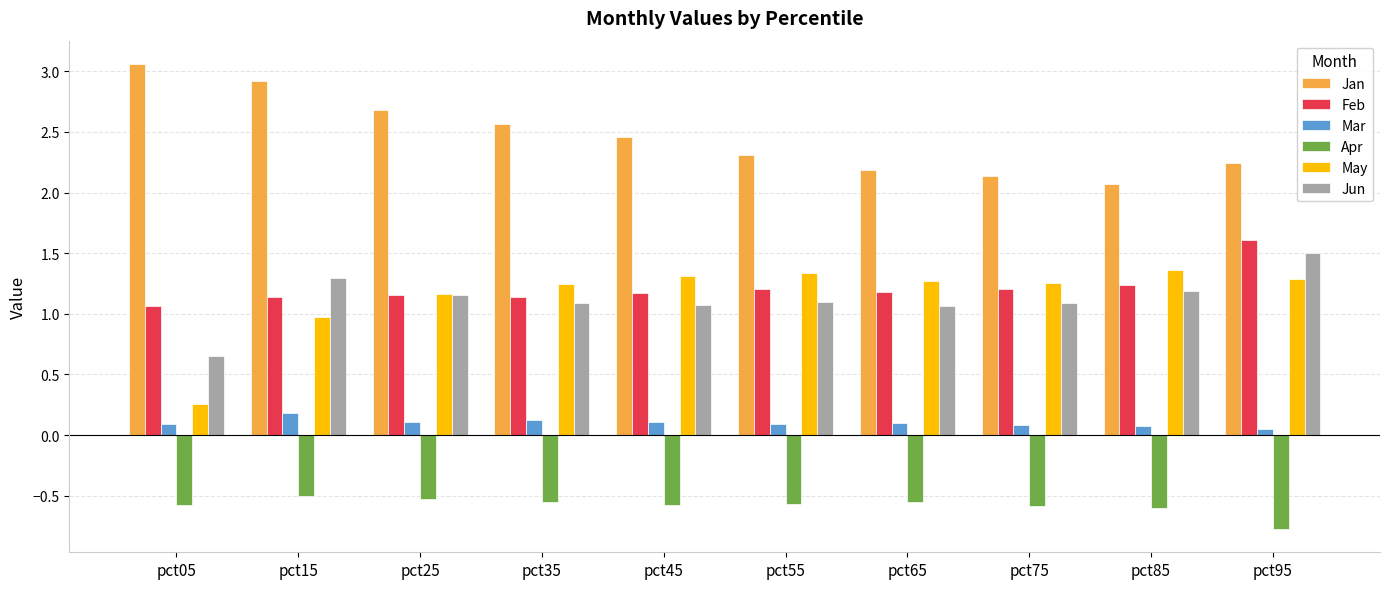

At pct65, list the series in order from smallest to largest.

Apr, Mar, Jun, Feb, May, Jan